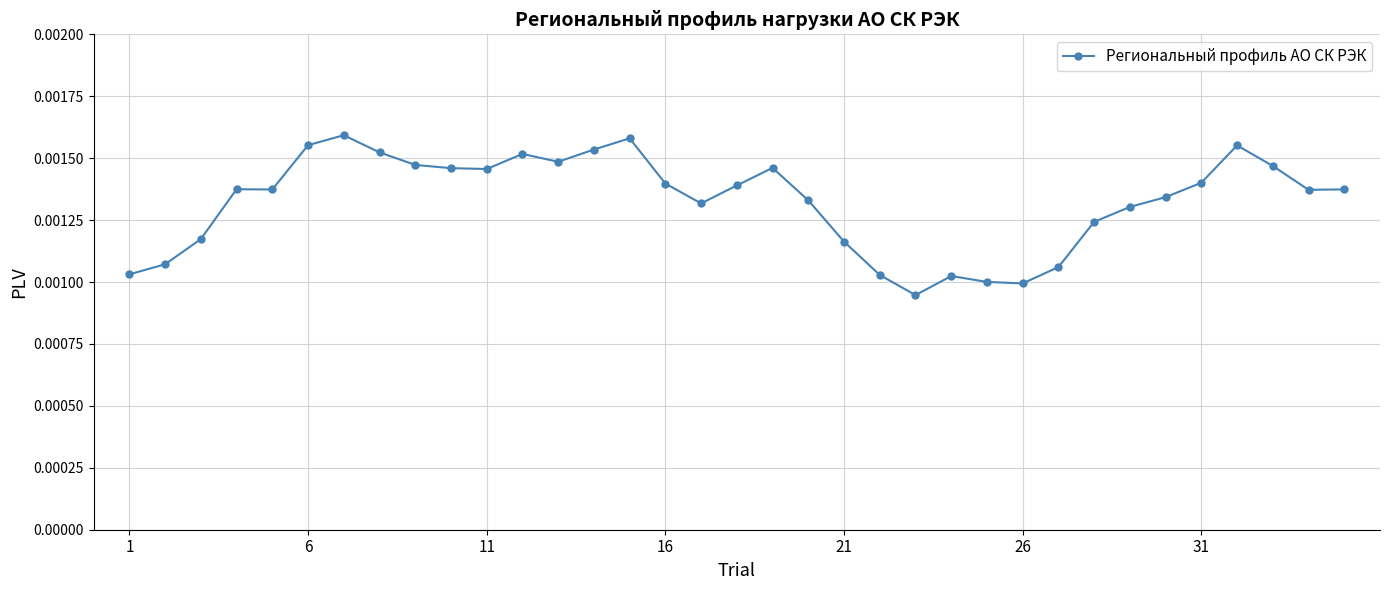

True or false: the data has more than 0 interior local peaks.

True